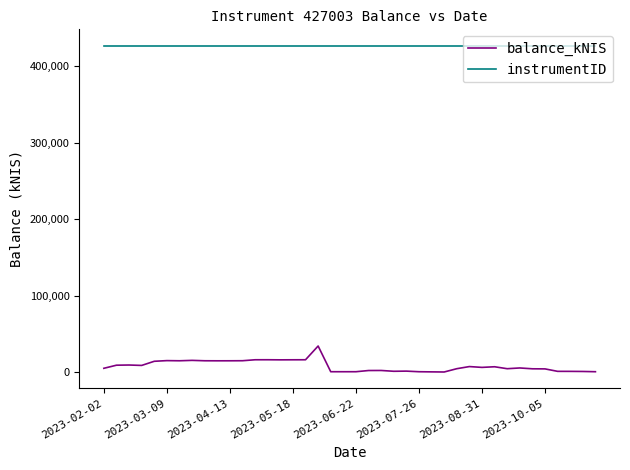

Which series has the largest range (max minus min)?

balance_kNIS